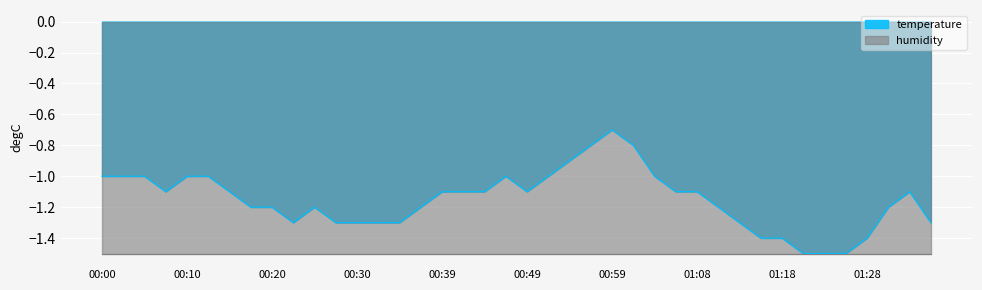

What position from the left is 01:23?

35